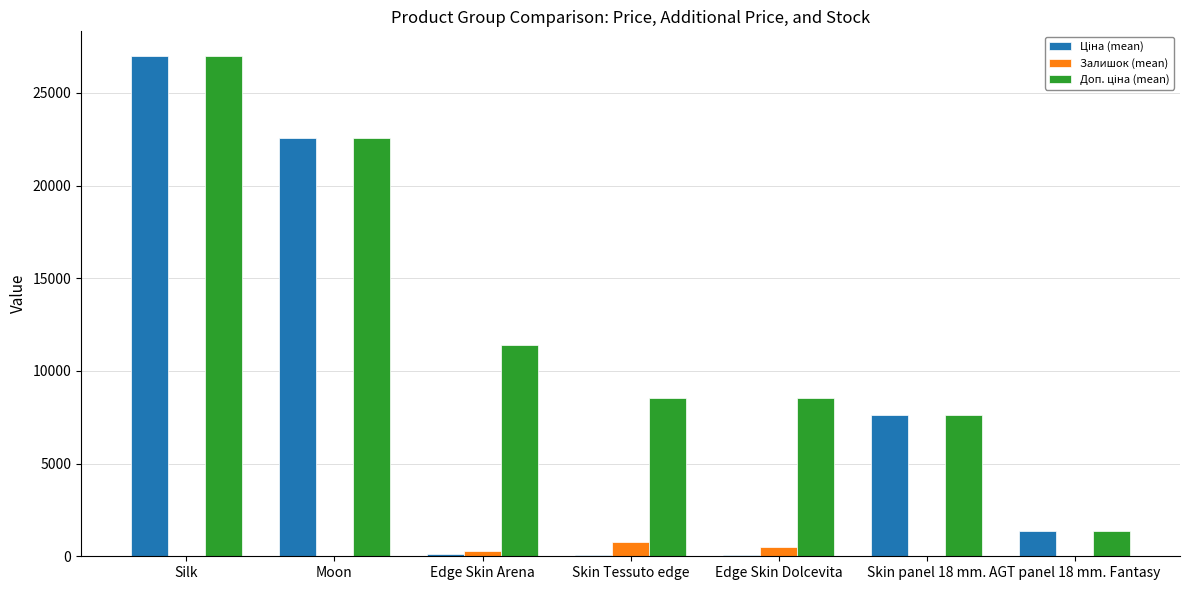

At which category is the sum across all series the highest?

Silk